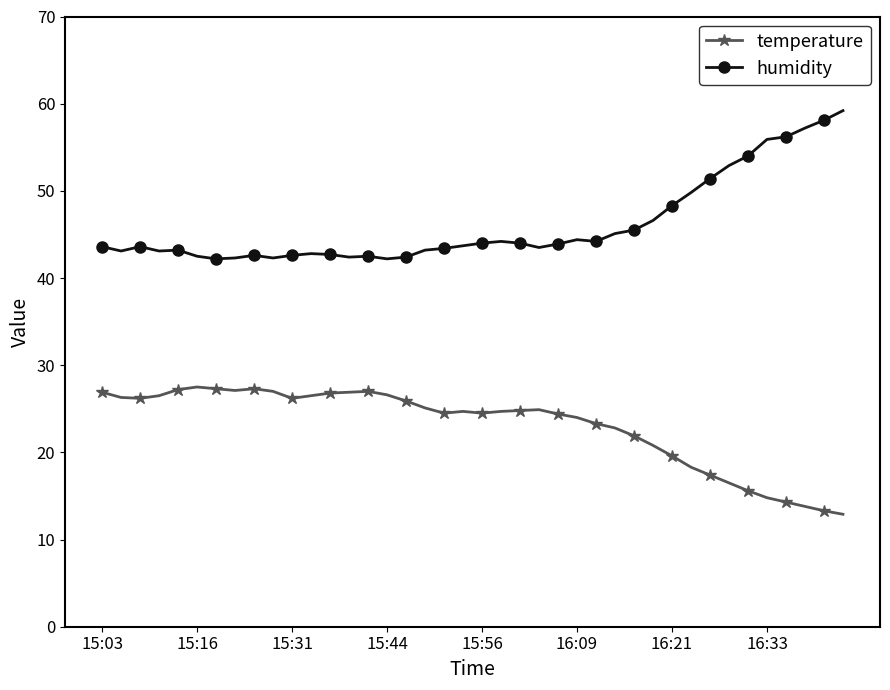

What is the smallest value displayed?

12.9